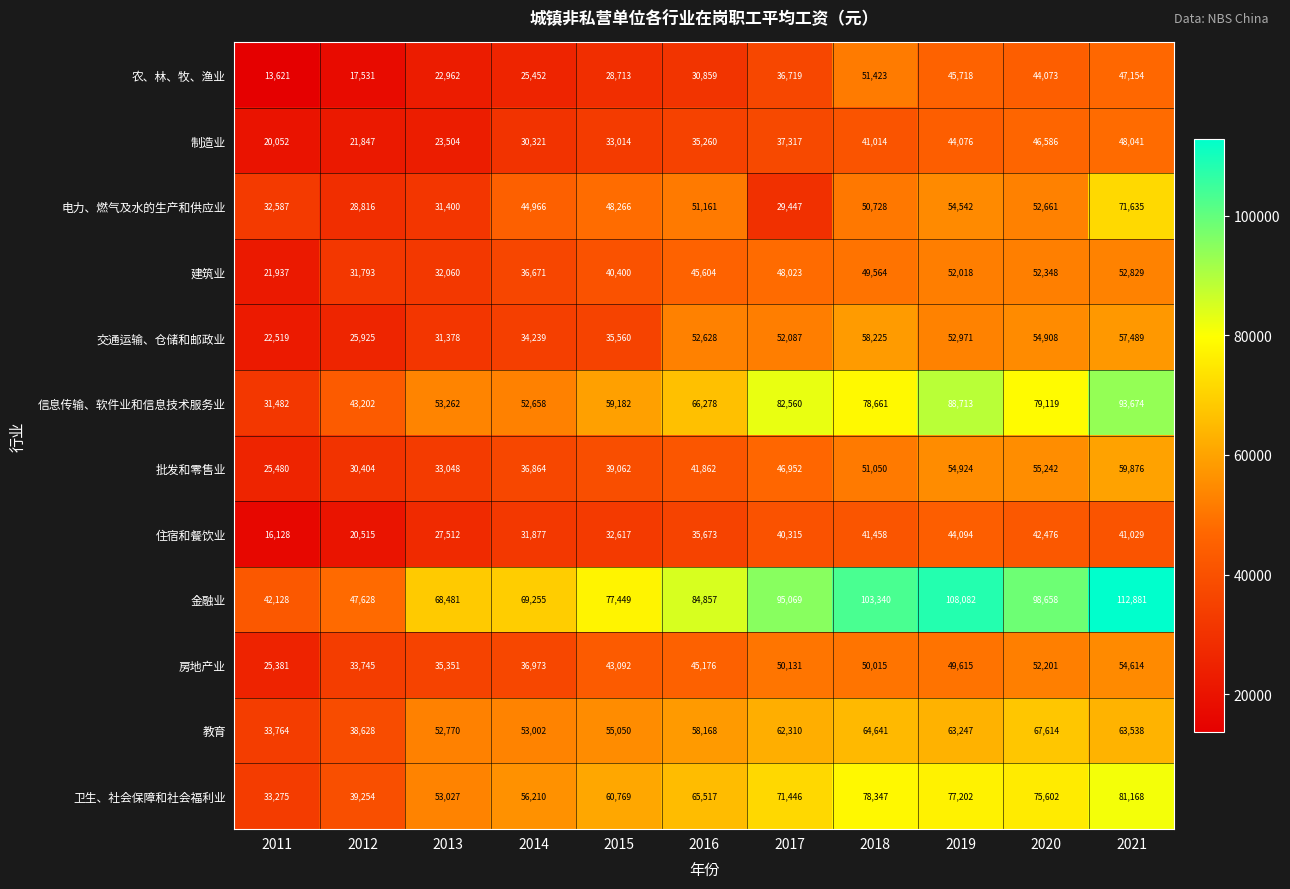

What is the lowest value of the 批发和零售业 series?

25480